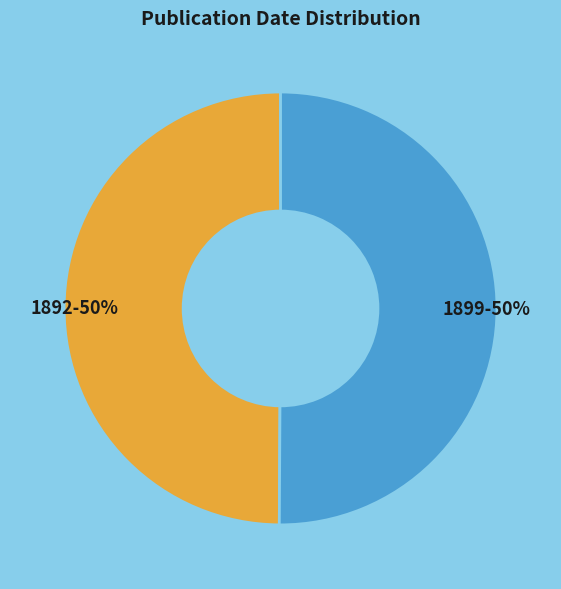

Approximately how many times larger is the value at 1892 compared to 1899?

1.0